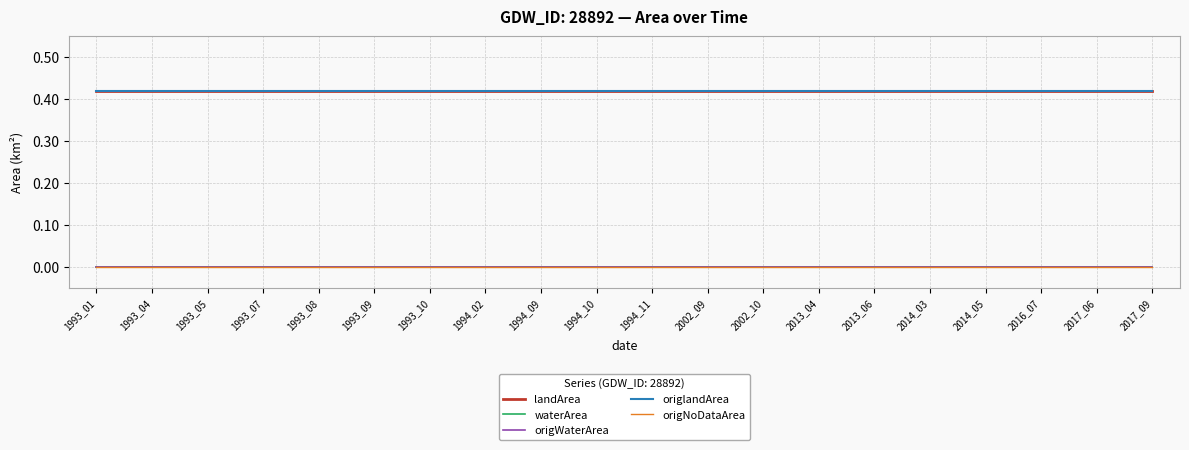

Which series has the largest total across all categories?

landArea